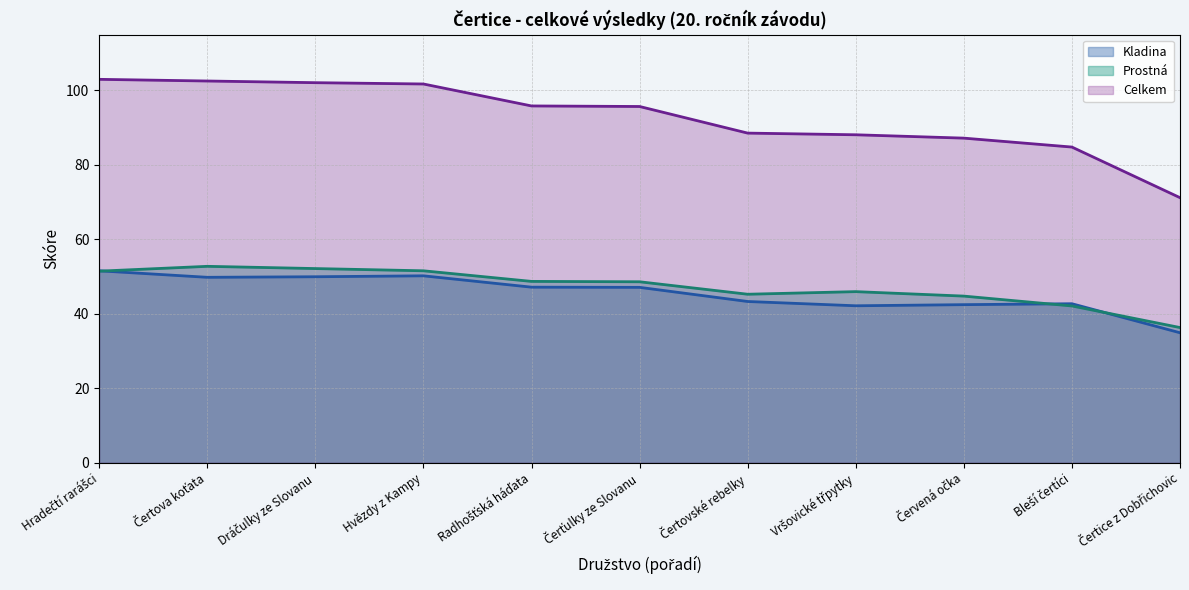

What is the sum of all Celkem (line) values?

1020.8